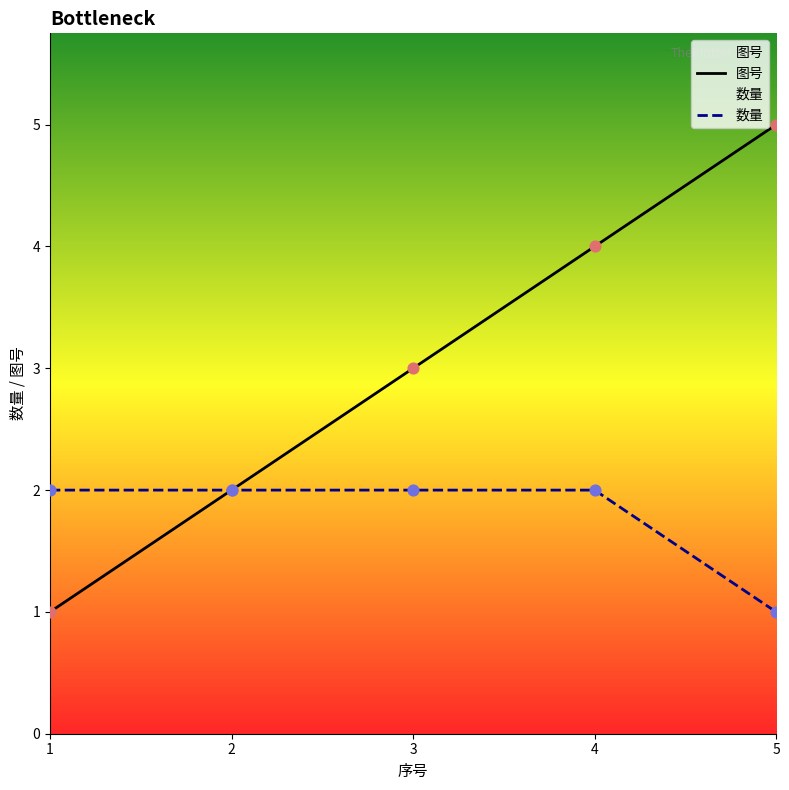

At which category is the sum across all series the highest?

4